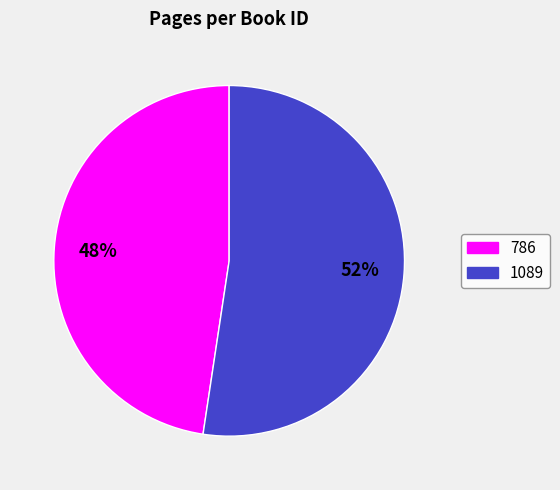

To the nearest percent, what is the combined percentage of 786 and 1089?

100%